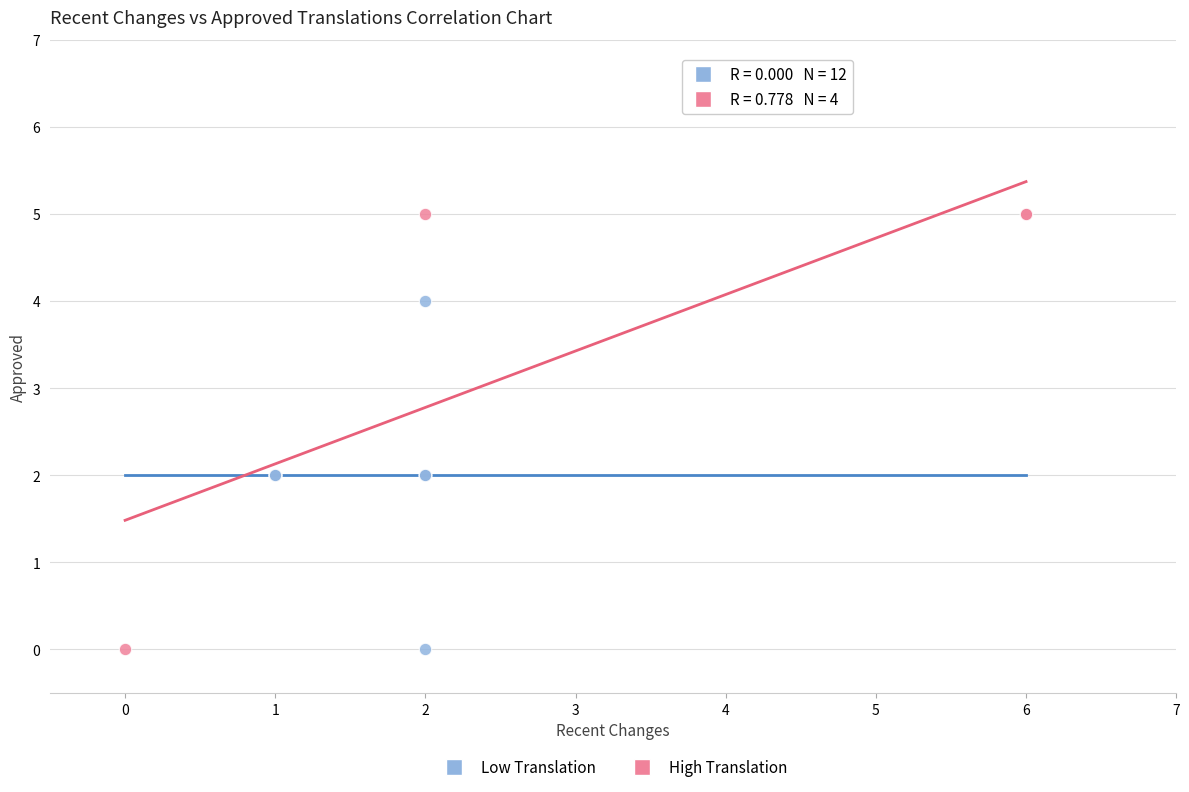

Which series has the widest spread of Y values?

High Translation